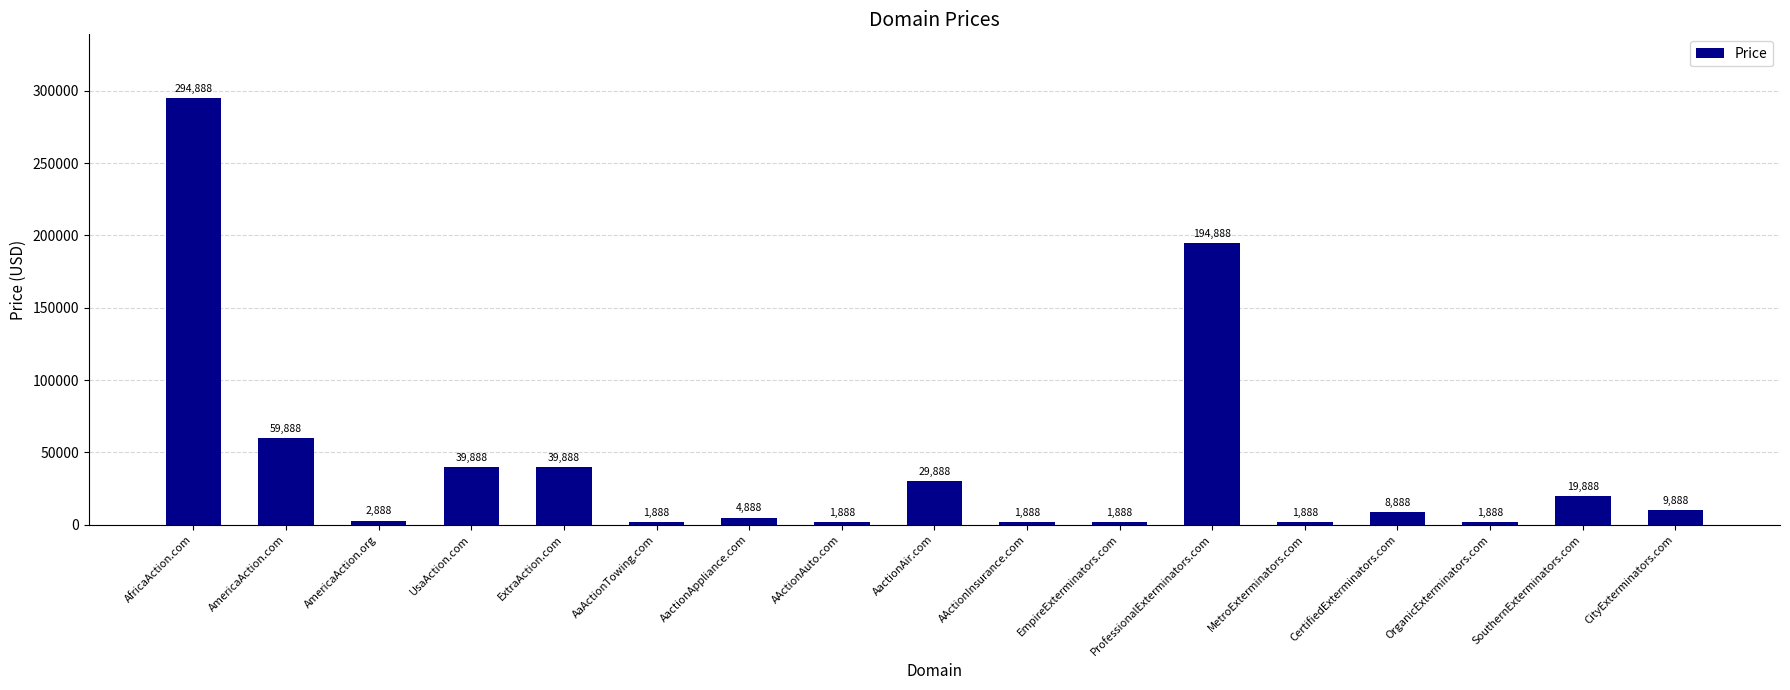

What is the minimum value shown in the chart?

1888